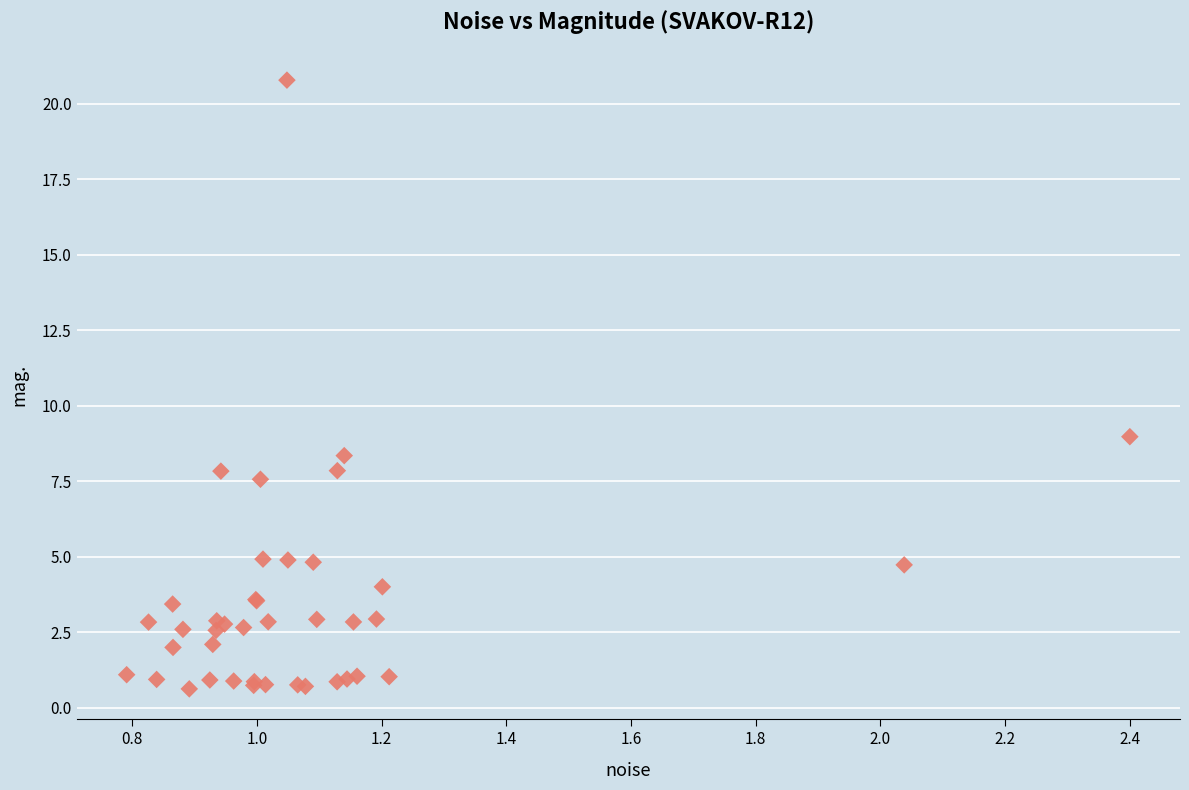

What Y value in the scatter plot is closest to 10?

9.0